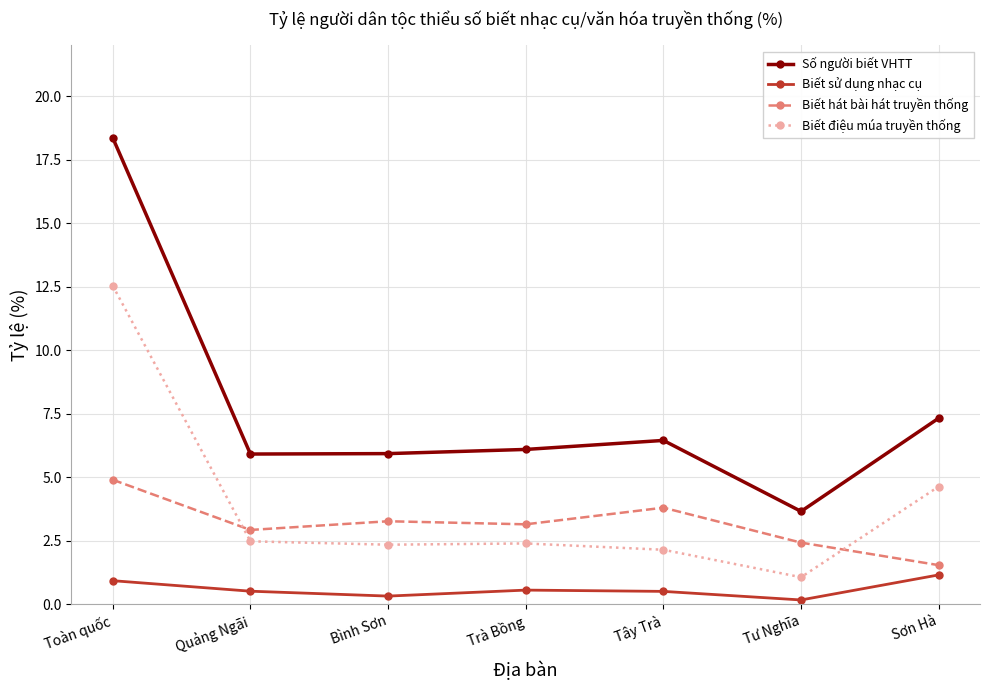

At which label does Số người biết VHTT reach its minimum?

Tư Nghĩa